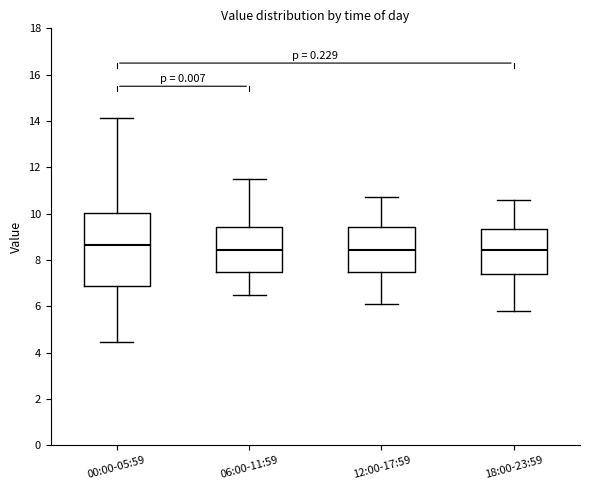

Reading left to right, read every box against the y-axis: the position of its median line, the range the box covers, and the ends of its whiskers. The values are not printed on the chart, so give them approximately, as read against the axis.

00:00-05:59: median 8.6, box 6.8 to 10.0, whiskers 4.4 to 14.2
06:00-11:59: median 8.4, box 7.4 to 9.4, whiskers 6.6 to 11.6
12:00-17:59: median 8.4, box 7.4 to 9.4, whiskers 6.2 to 10.8
18:00-23:59: median 8.4, box 7.4 to 9.4, whiskers 5.8 to 10.6